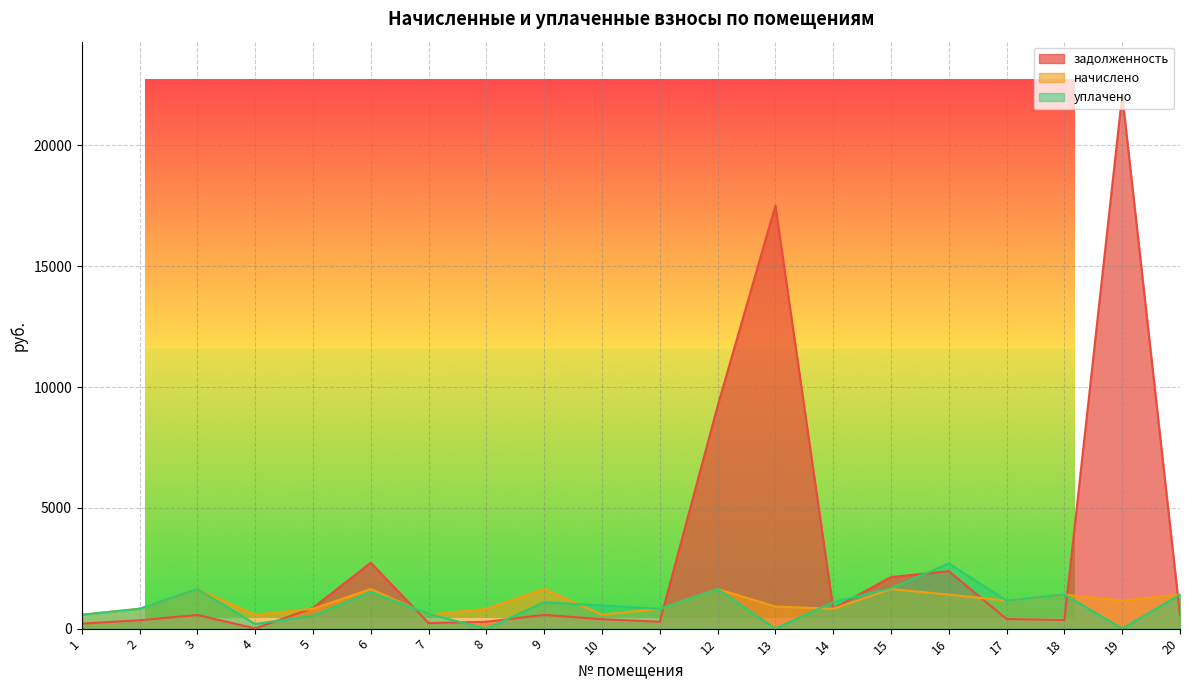

Does the chart have visible grid lines?

Yes